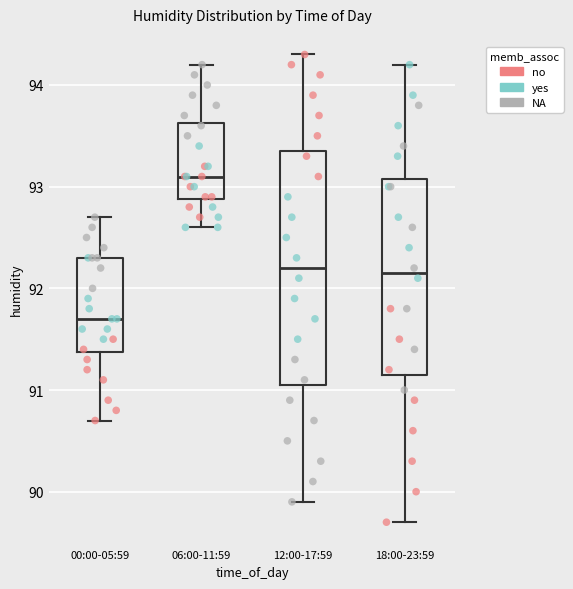

Where does the upper whisker of the box for 12:00-17:59 end on the y-axis? The values are not printed on the chart, so give them approximately, as read against the axis.

94.3